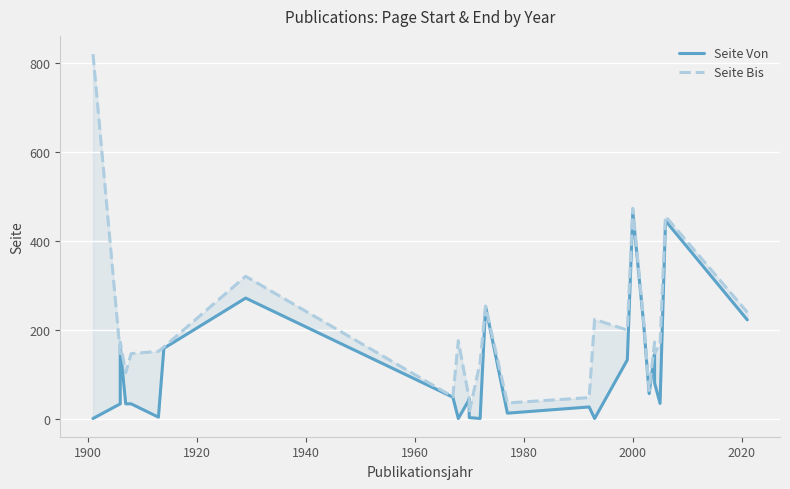

What is the minimum value shown in the chart?

1